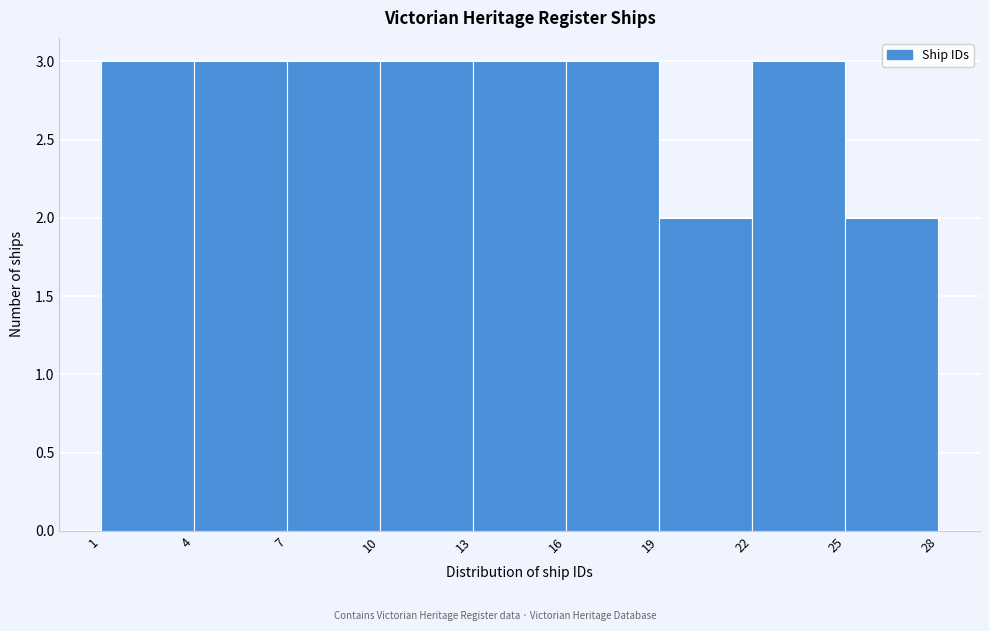

Reading left to right, list every bar in this chart as the range it spans on the x-axis followed by its height. The values are not printed on the chart, so give them approximately, as read against the axis.

1 to 4: 3
4 to 7: 3
7 to 10: 3
10 to 13: 3
13 to 16: 3
16 to 19: 3
19 to 22: 2
22 to 25: 3
25 to 28: 2